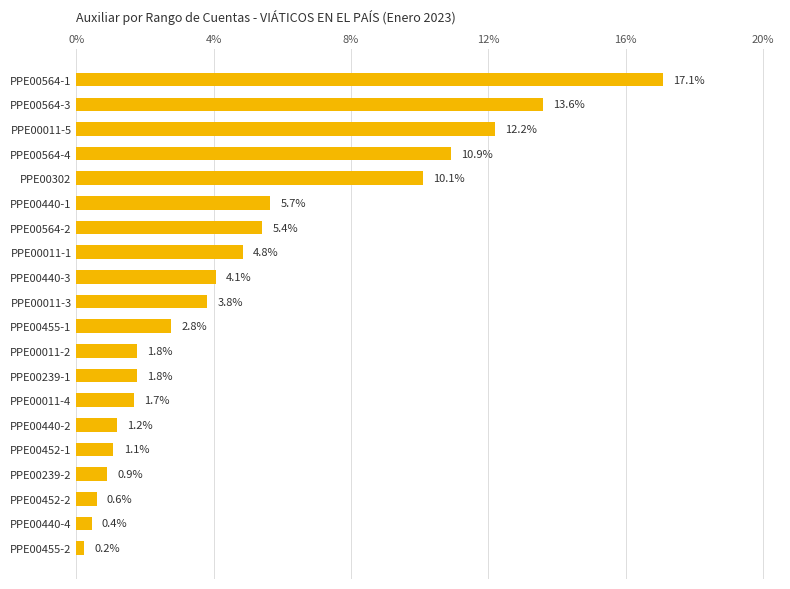

What is the difference between the maximum and minimum values?

16.8